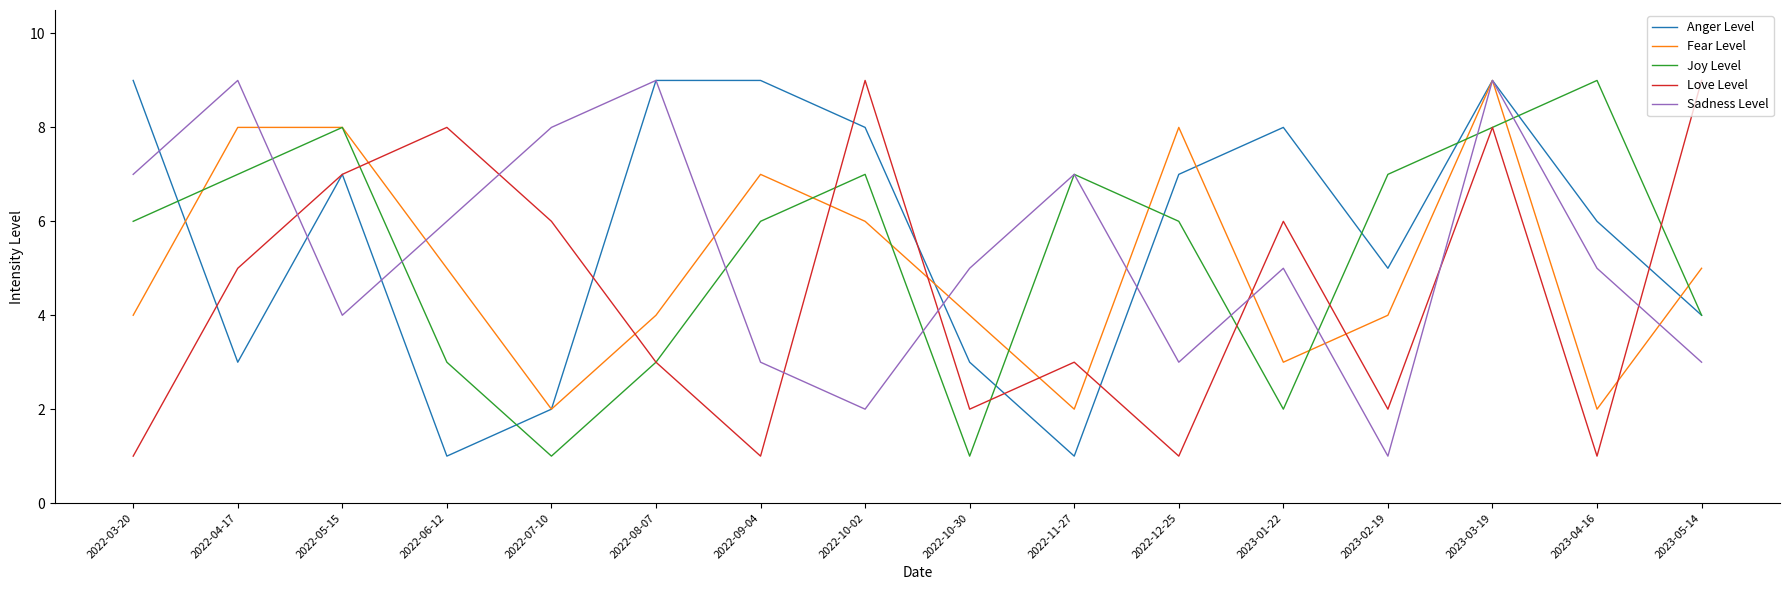

The value of Fear Level at 2023-02-19 is 1. True or false?

False